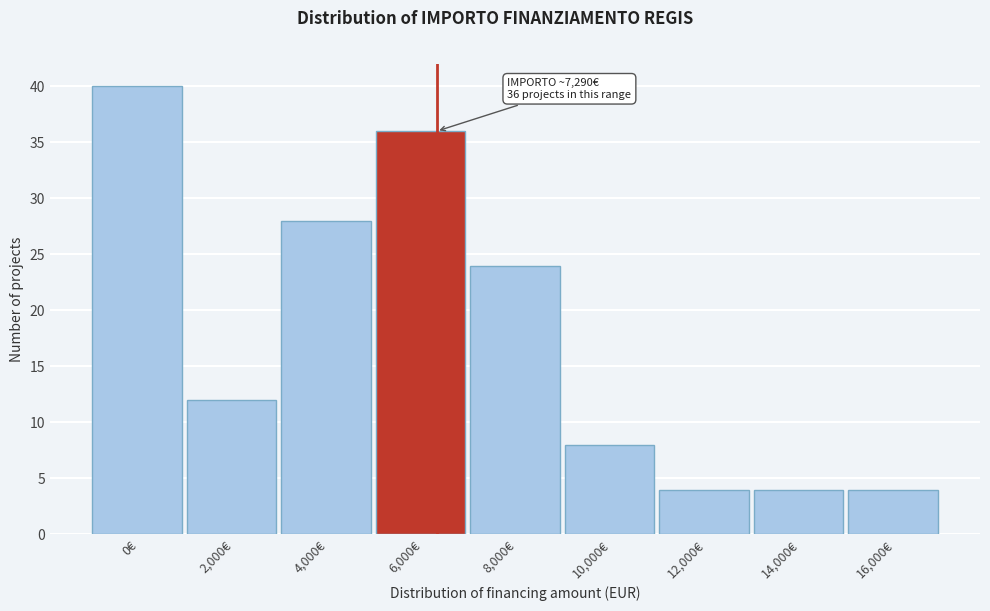

Reading left to right, list all the values displayed in this chart.

40	12	28	36	24	8	4	4	4